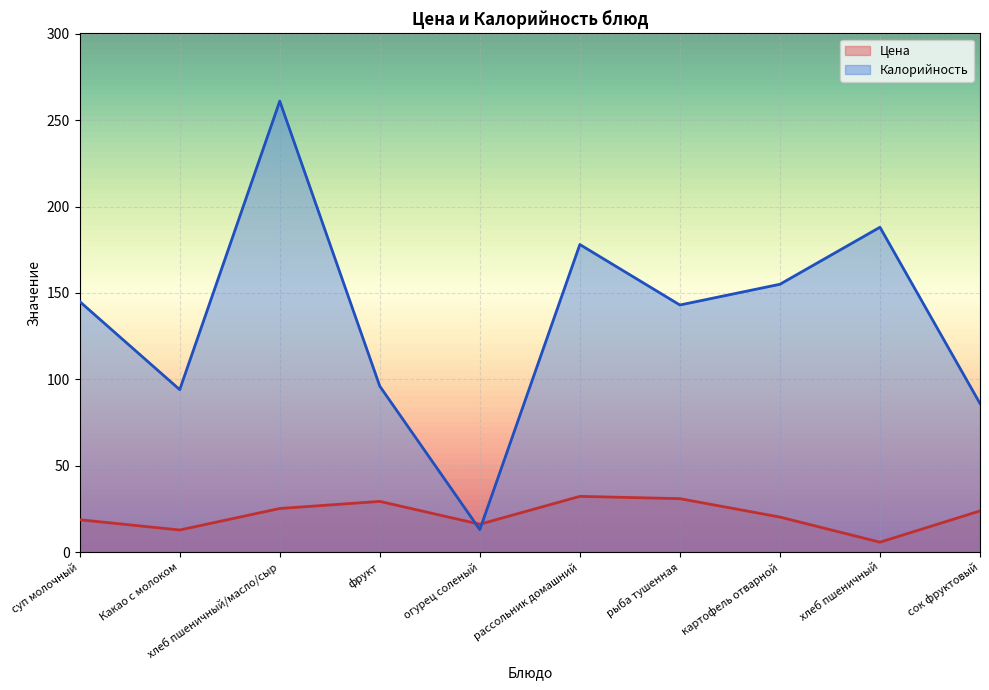

What is the value of the Калорийность point at the 6th from the left?

178.0